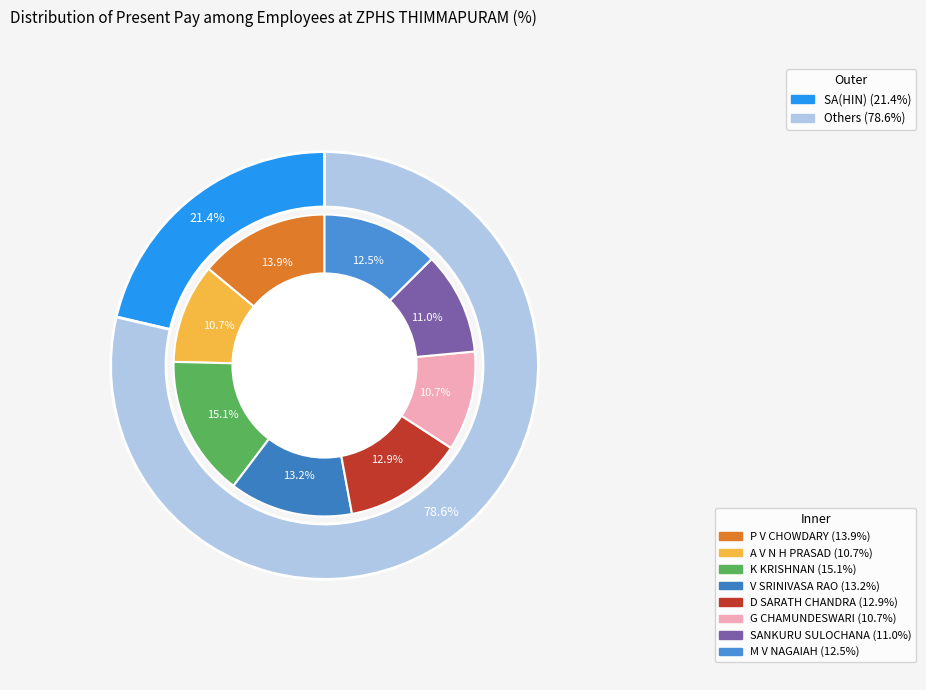

To the nearest percent, what portion does K KRISHNAN represent?

15%